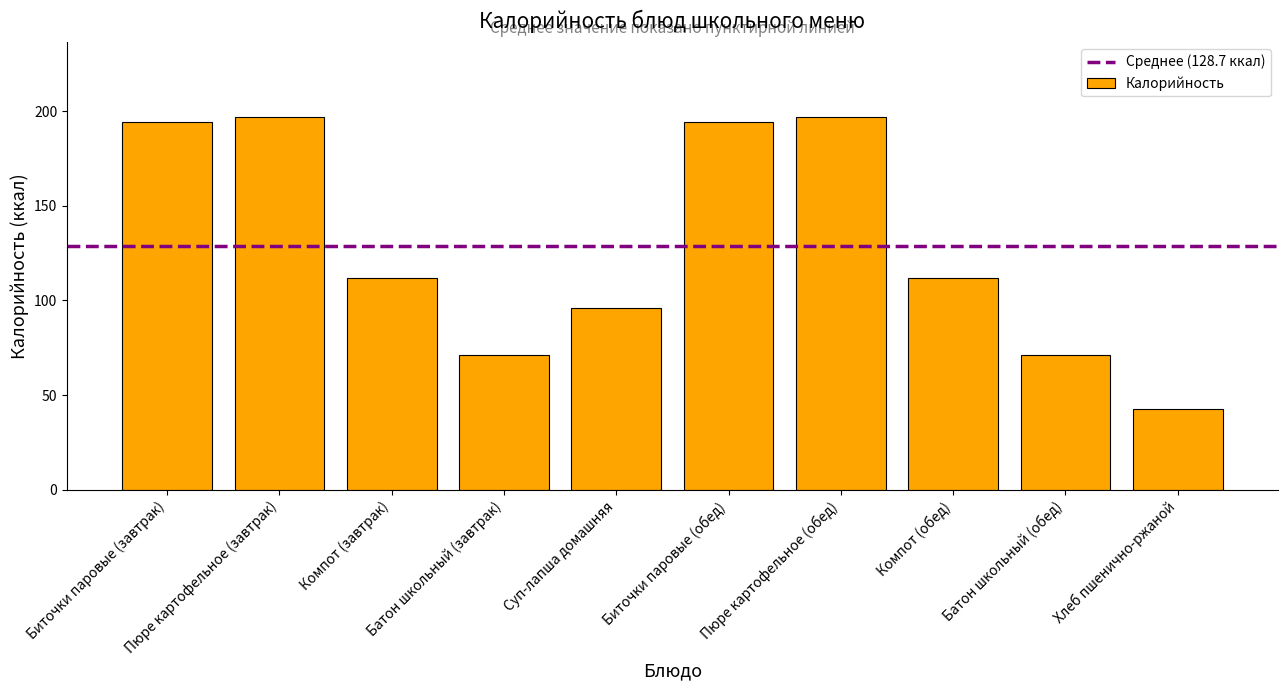

Does the chart contain stacked bars?

No